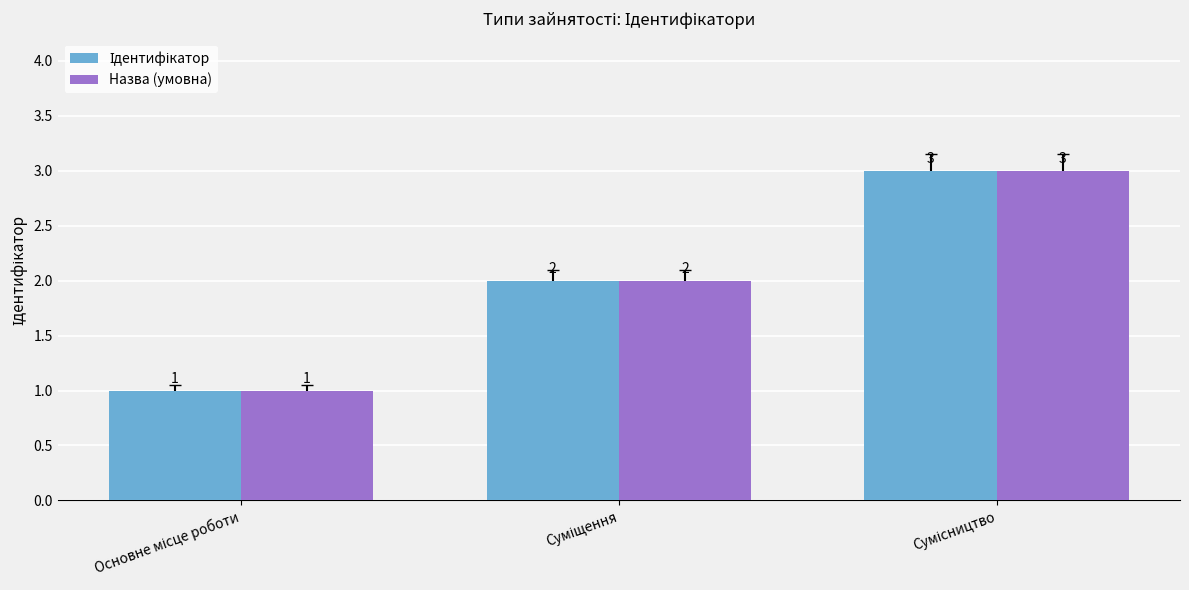

What is the maximum value for Назва (умовна)?

3